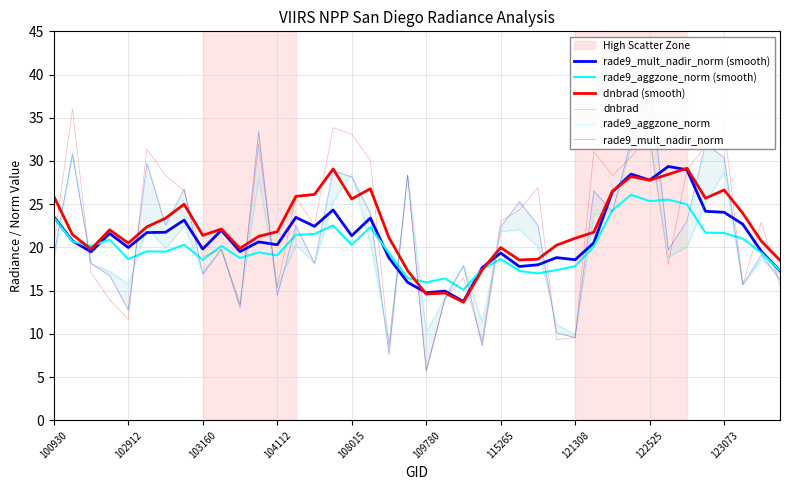

Which series has the largest range (max minus min)?

rade9_mult_nadir_norm